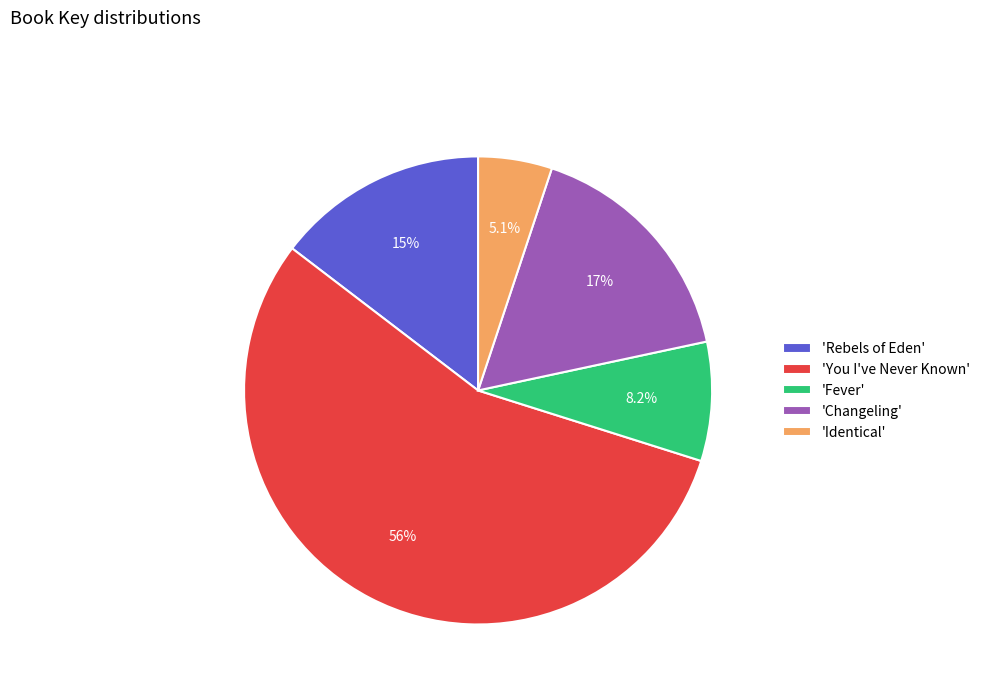

Between 'You I've Never Known' and 'Fever', which is larger?

'You I've Never Known'